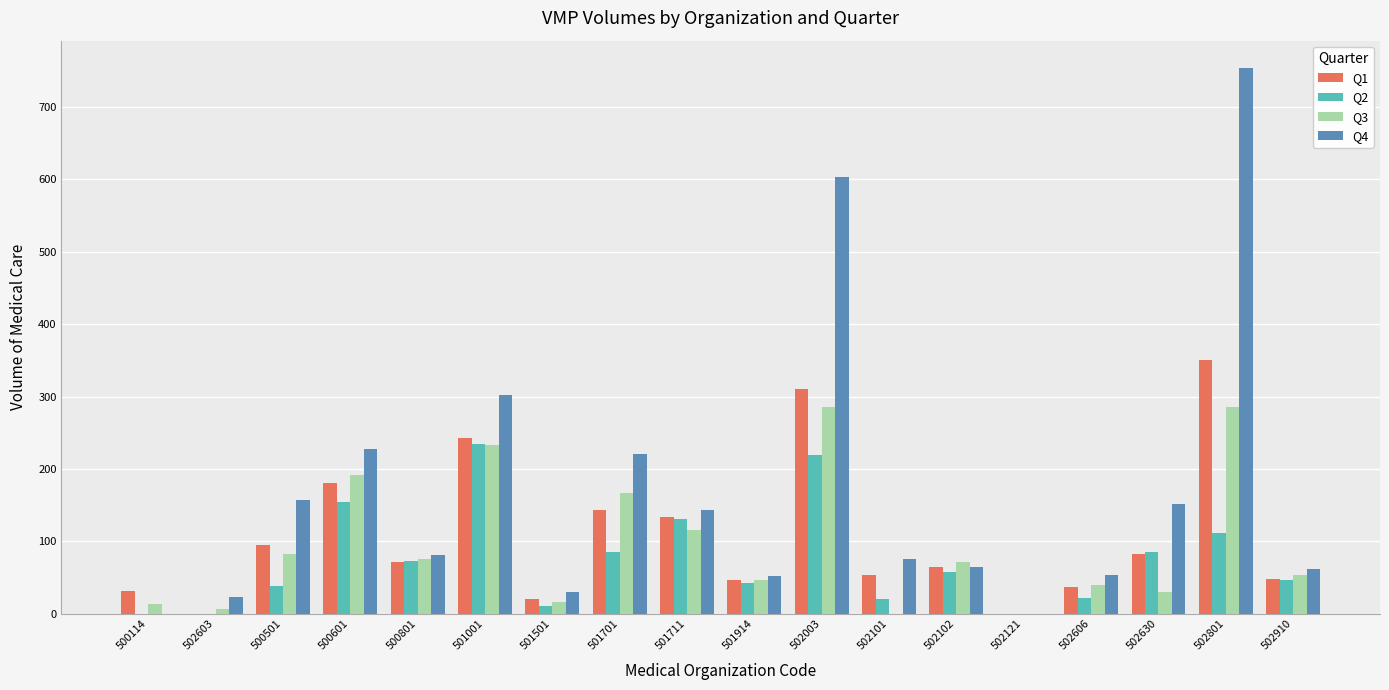

Which series changed the most between 501711 and 502121?

Q4